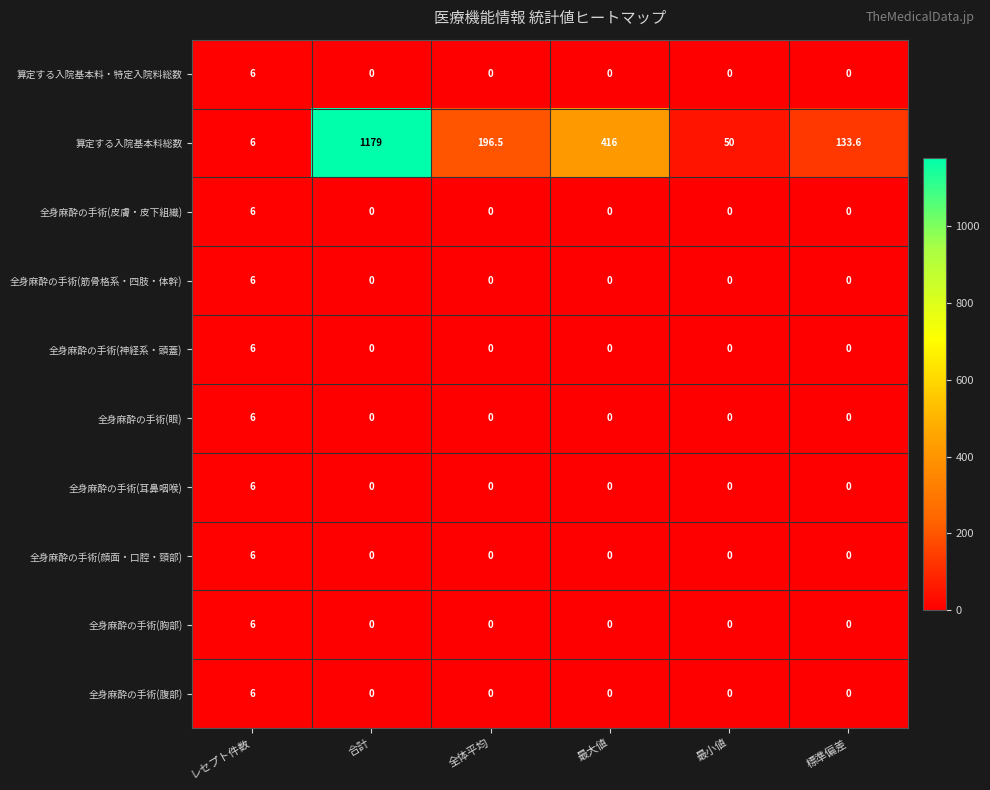

The 全身麻酔の手術(眼) series shows 0.0 at 全体平均. True or false?

True